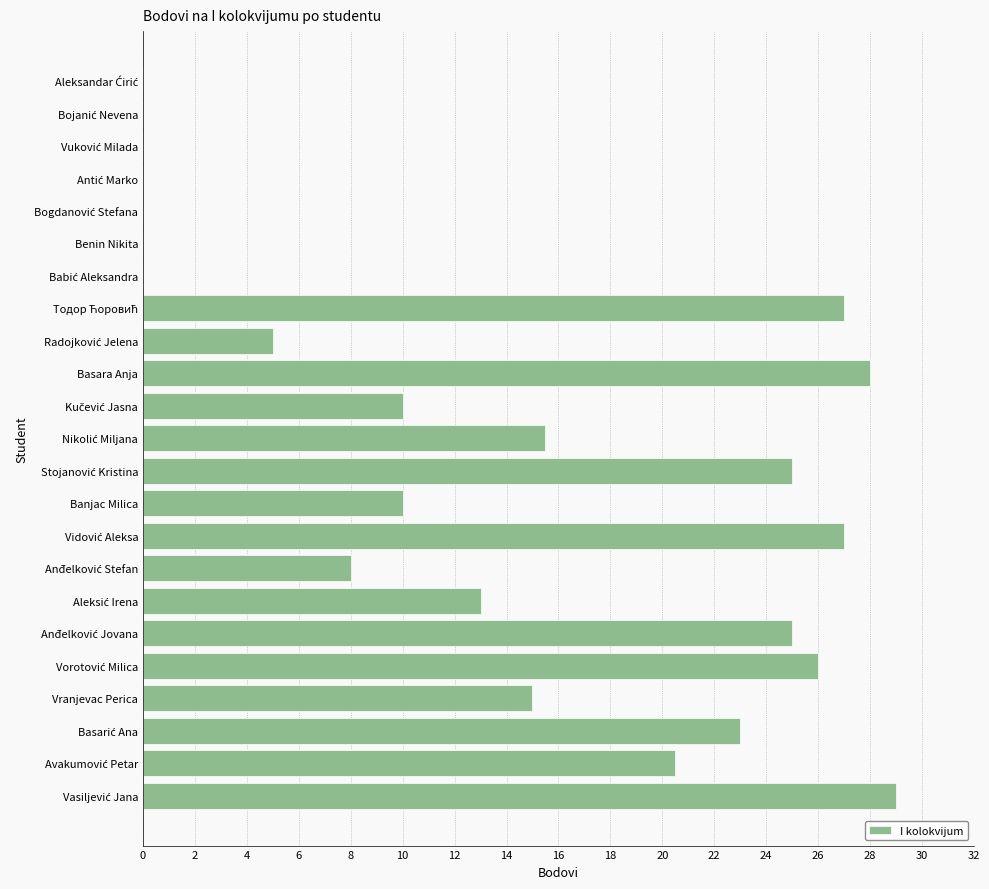

Read the value at Vranjevac Perica.

15.0